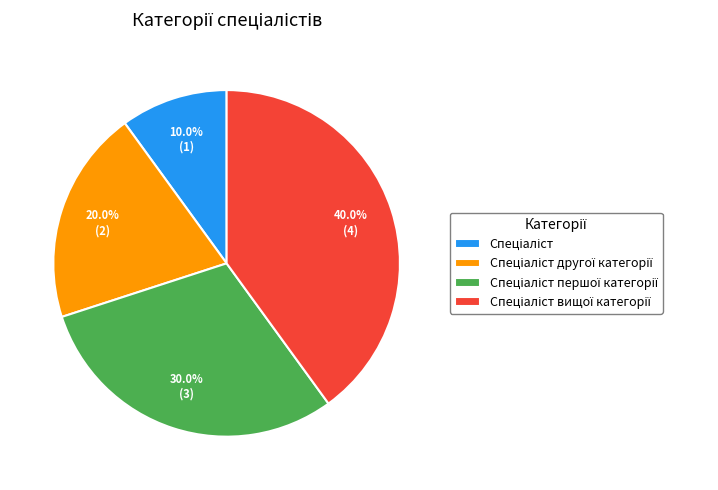

Is there any slice that represents more than half of the pie?

No